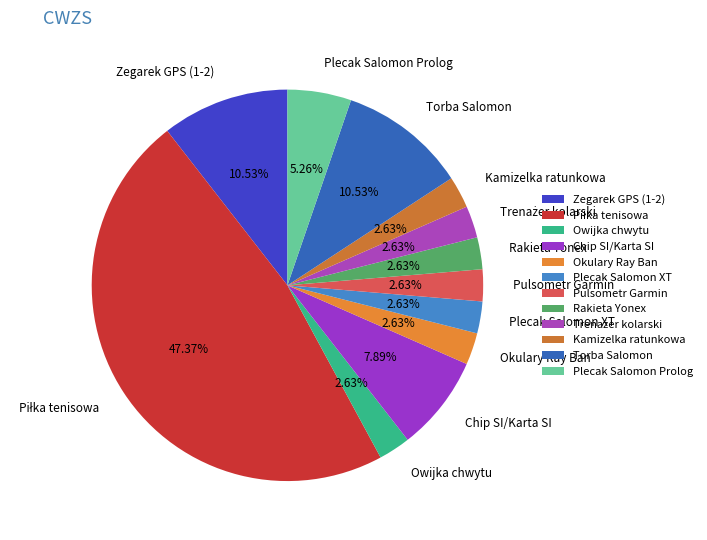

How many slices are in this pie chart?

12